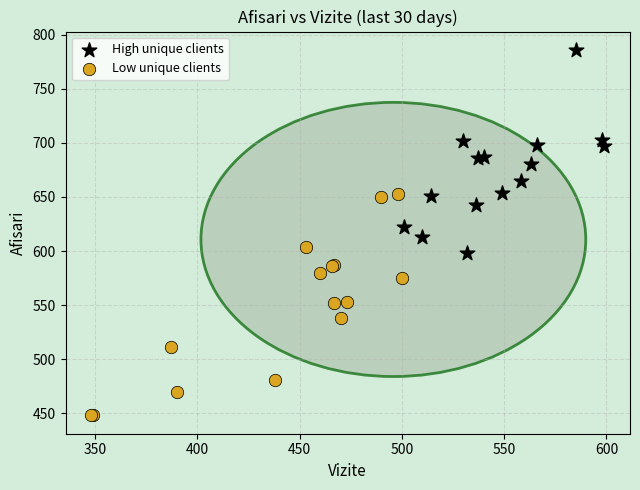

Which series reaches the minimum Y coordinate?

Low unique clients